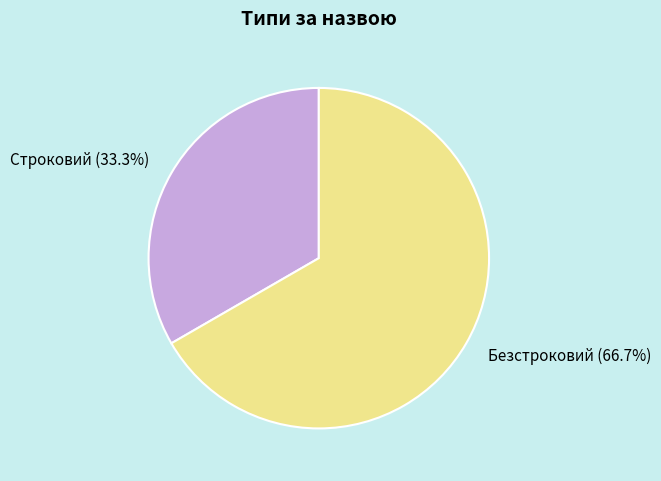

How many slices are in this pie chart?

2